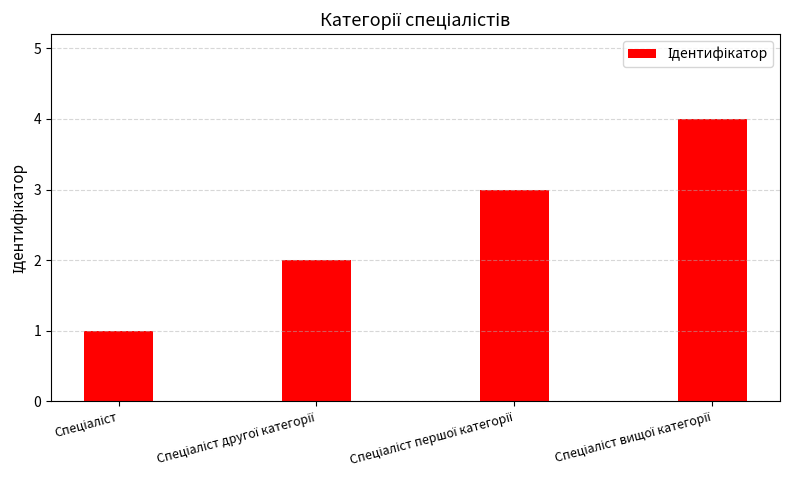

Reading right to left, what are all the values shown in this chart?

4	3	2	1